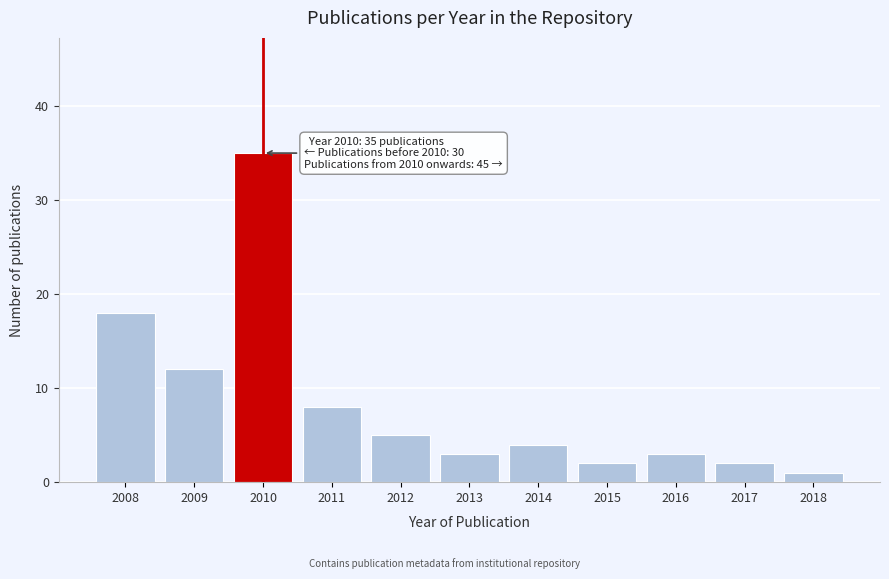

Reading left to right, extract all data points from this chart.

18	12	35	8	5	3	4	2	3	2	1